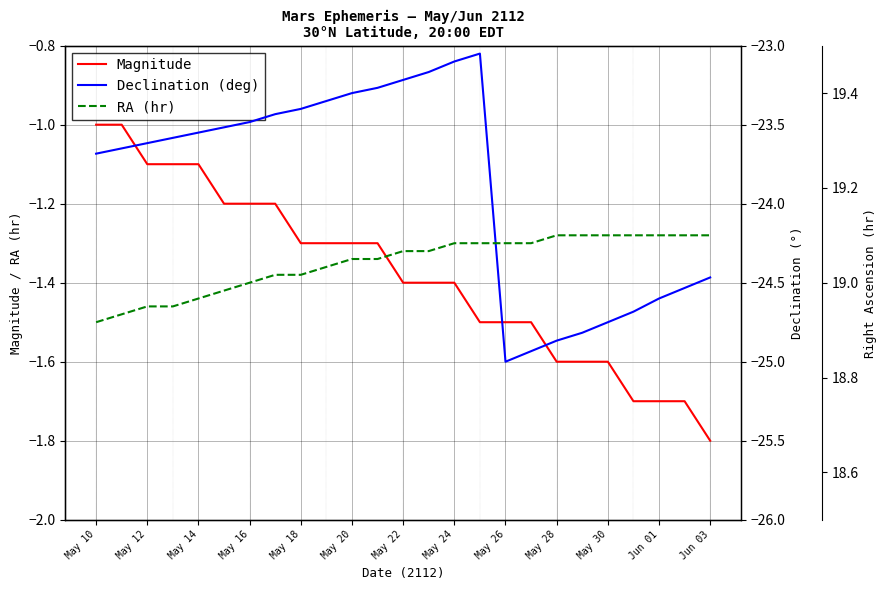

What is the highest value of the Magnitude series?

-1.0